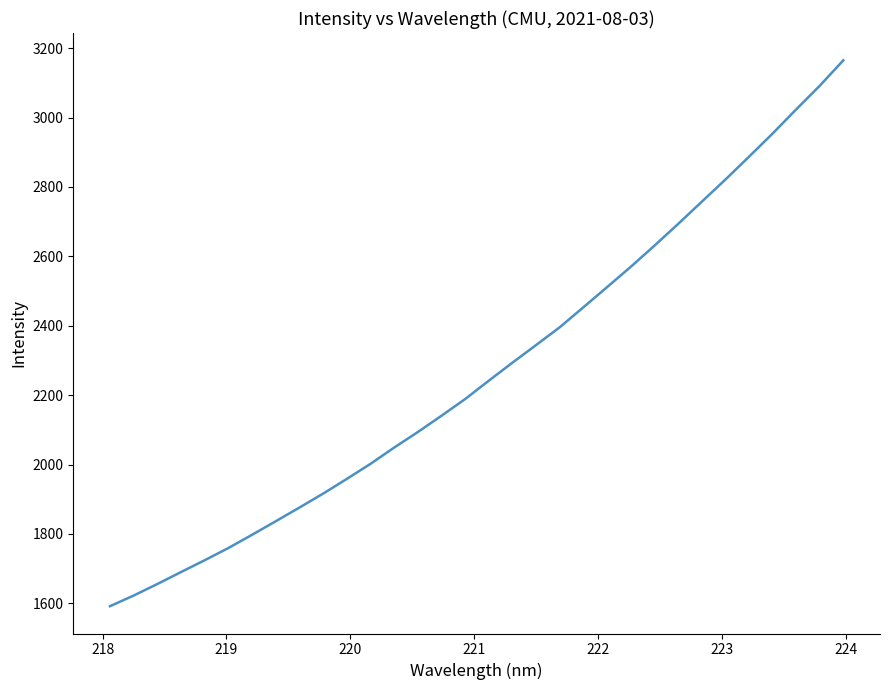

What is the difference between the maximum and minimum values?

1573.2